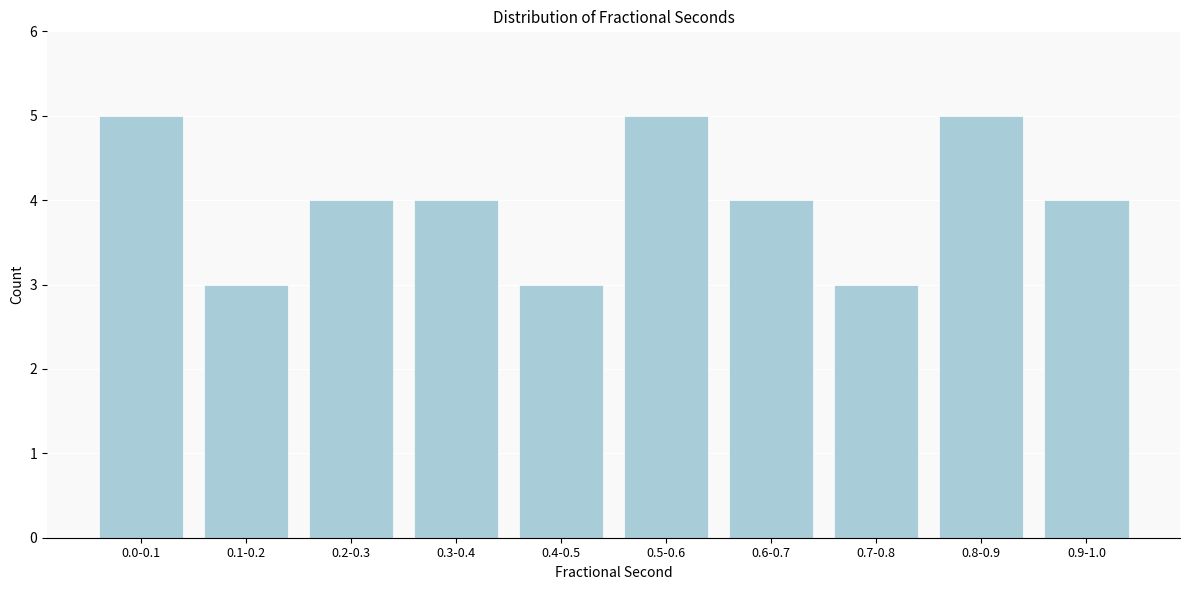

Reading right to left, what are all the values shown in this chart?

0.9-1.0=4	0.8-0.9=5	0.7-0.8=3	0.6-0.7=4	0.5-0.6=5	0.4-0.5=3	0.3-0.4=4	0.2-0.3=4	0.1-0.2=3	0.0-0.1=5